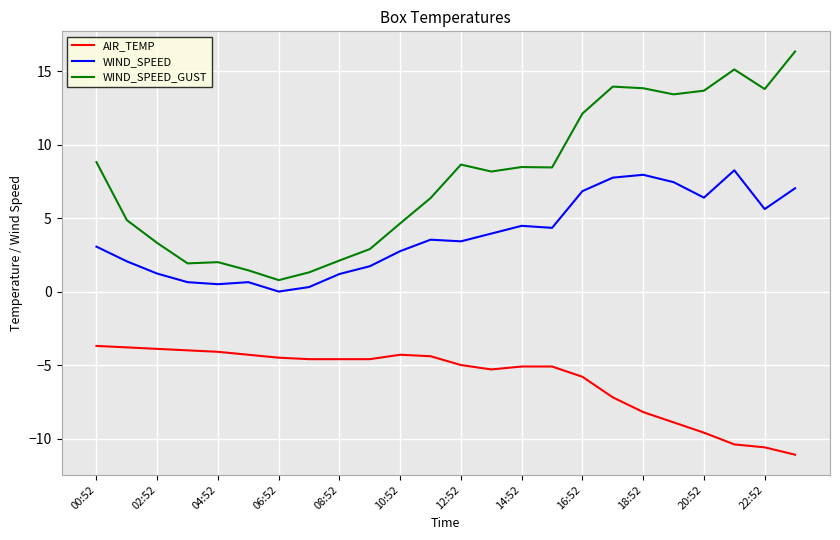

What is the difference between the maximum and minimum values in the WIND_SPEED_GUST series?

15.6